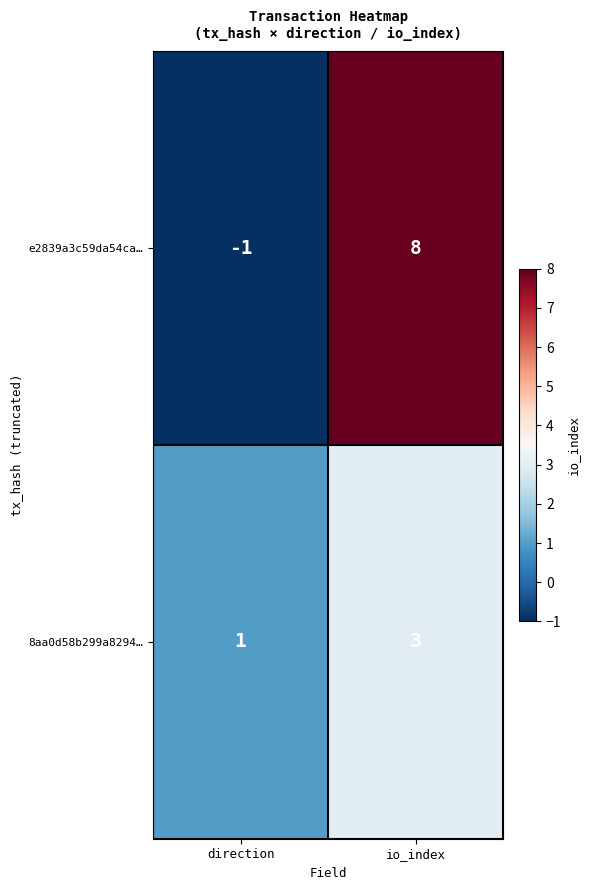

Which series changed the most between direction and io_index?

e2839a3c59da54ca…